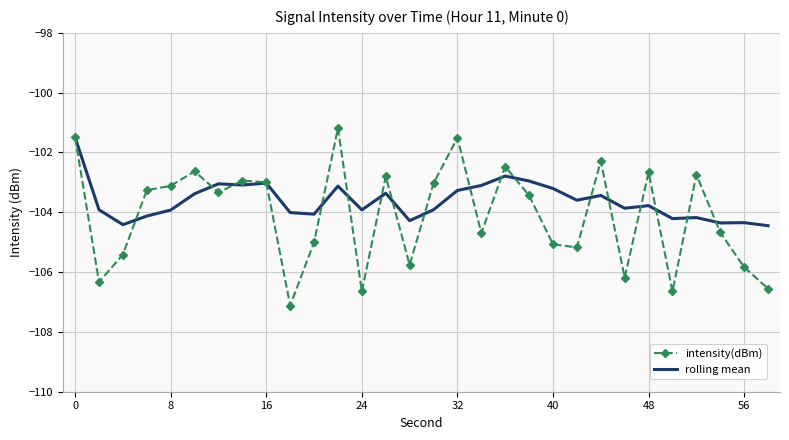

What is the minimum value for rolling mean?

-104.4